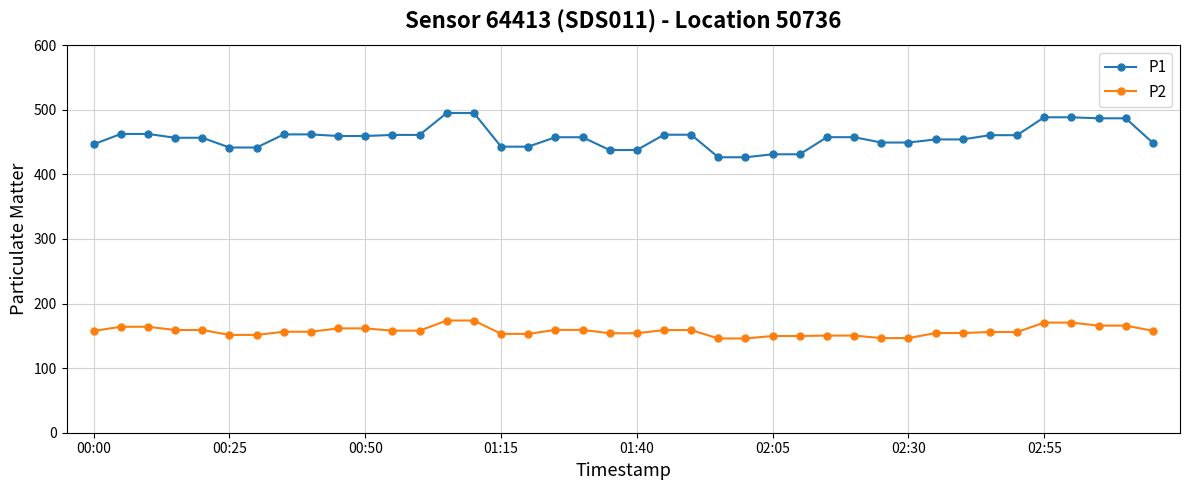

What is the difference between the second highest and second lowest values in the P1 series?

68.5